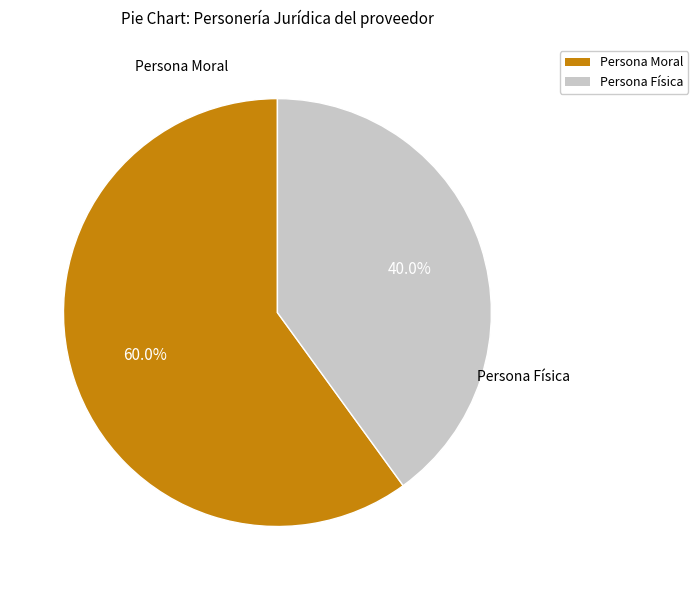

To the nearest percent, what is the combined percentage of Persona Moral and Persona Física?

100%